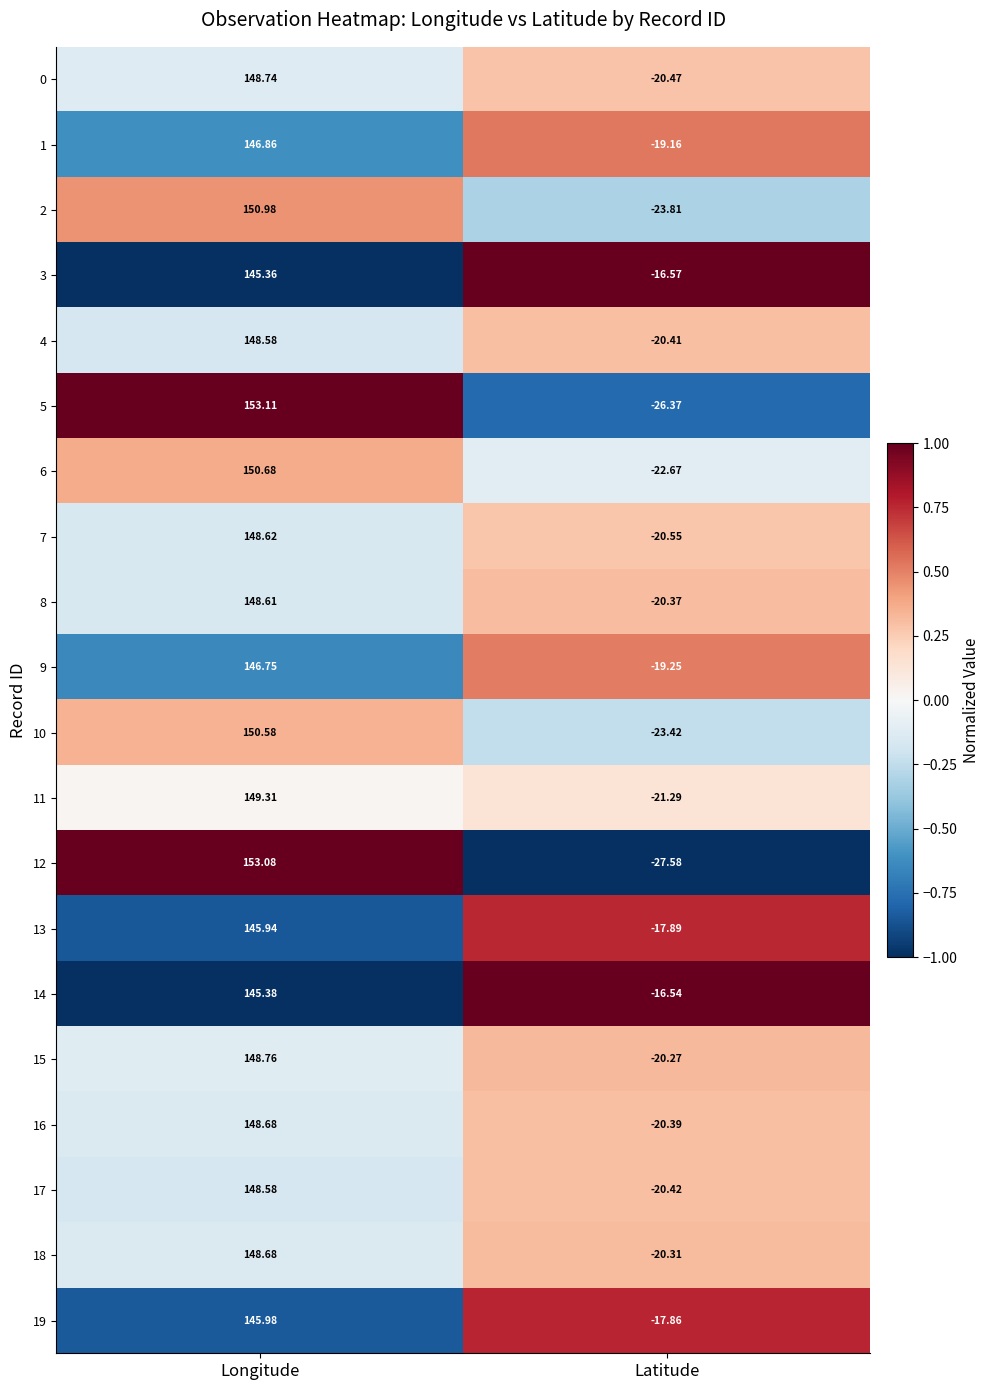

Where does the 13 series first go above 145?

Longitude